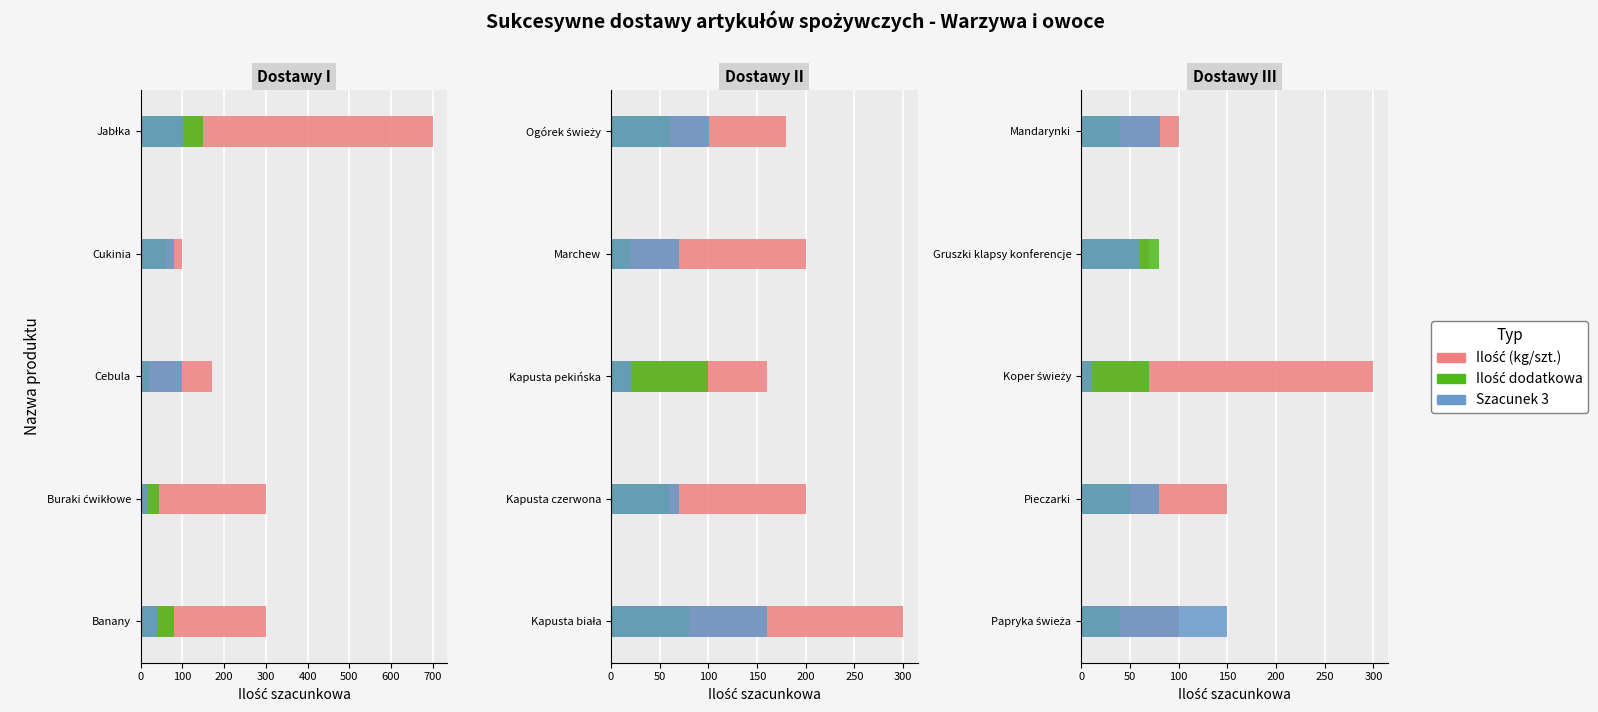

How many bars are there in each group?

3